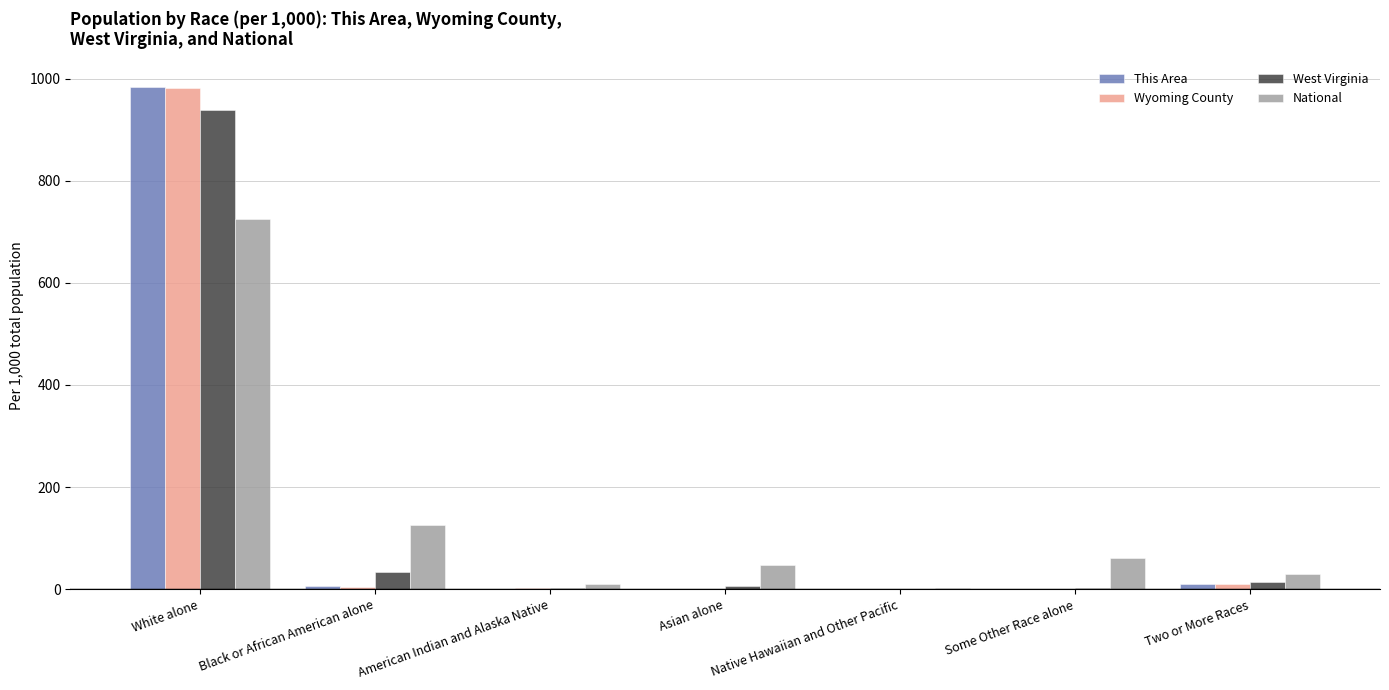

Is the value of National at Black or African American alone greater than the value of Wyoming County at Native Hawaiian and Other Pacific?

Yes